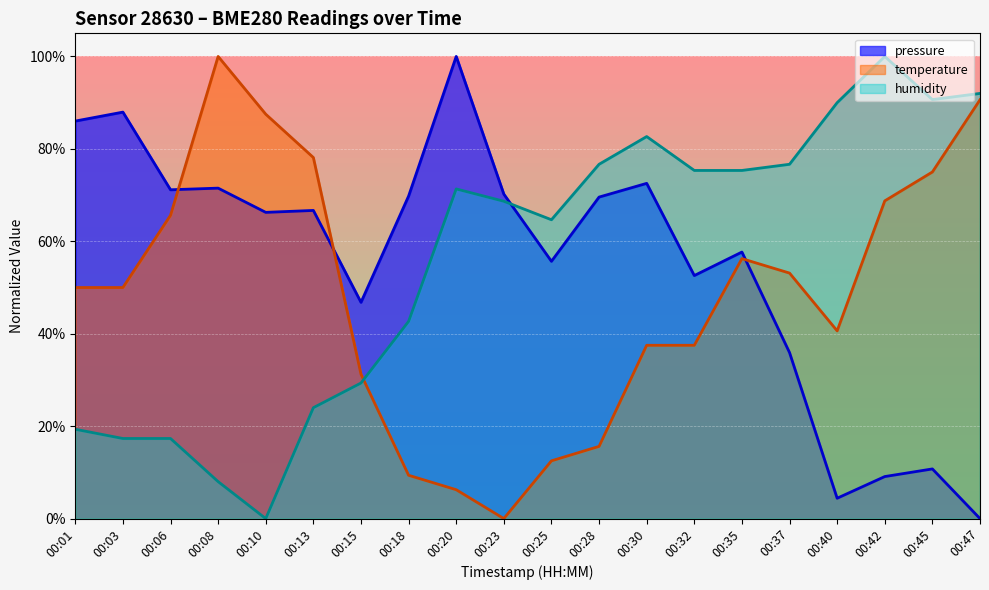

What is the difference between the second highest and second lowest values in the temperature series?

0.8